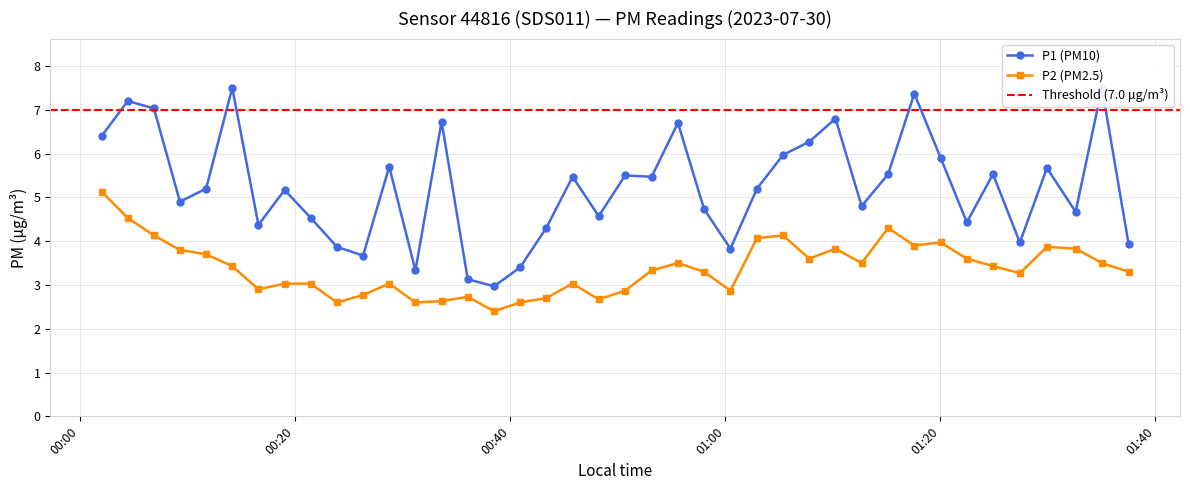

Rank the series by their average value, from highest to lowest.

P1, P2